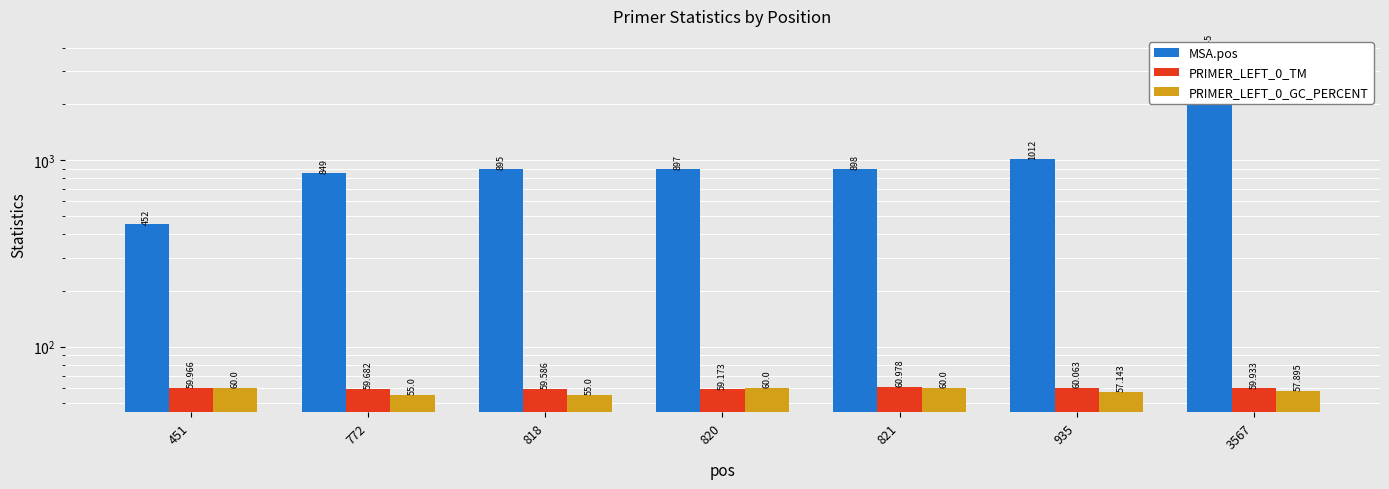

How many values in the PRIMER_LEFT_0_GC_PERCENT series exceed 57?

5